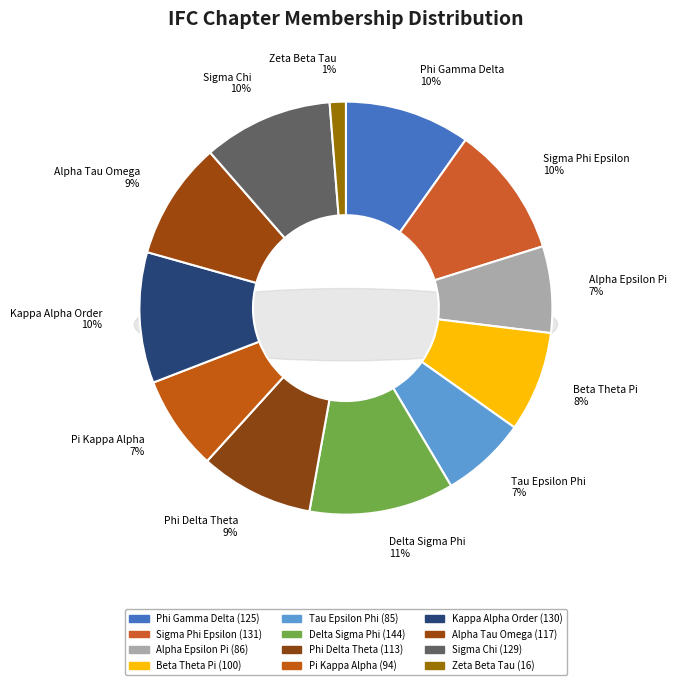

Combined, what portion of the pie is Zeta Beta Tau and Tau Epsilon Phi?

8.0%